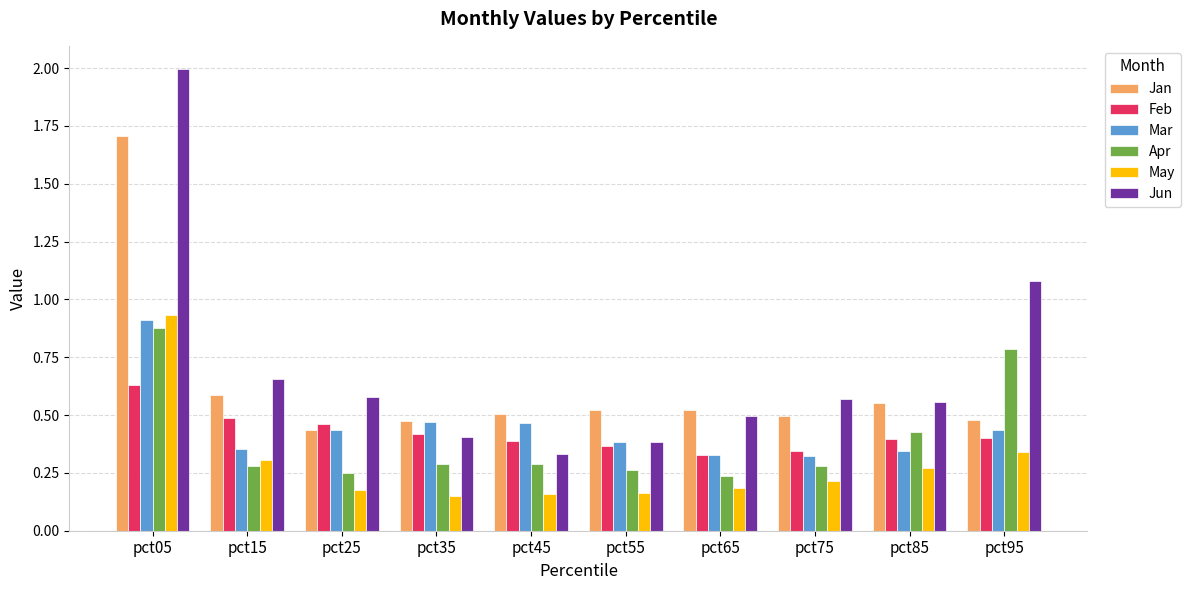

Which series changed the most between pct05 and pct95?

Jan